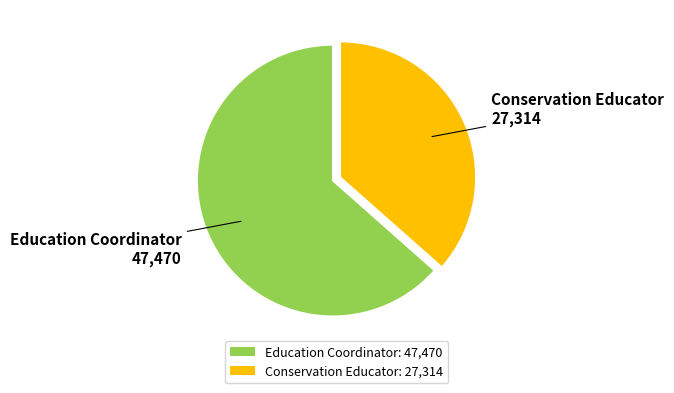

Approximately how many times larger is the value at Conservation Educator compared to Education Coordinator?

0.6